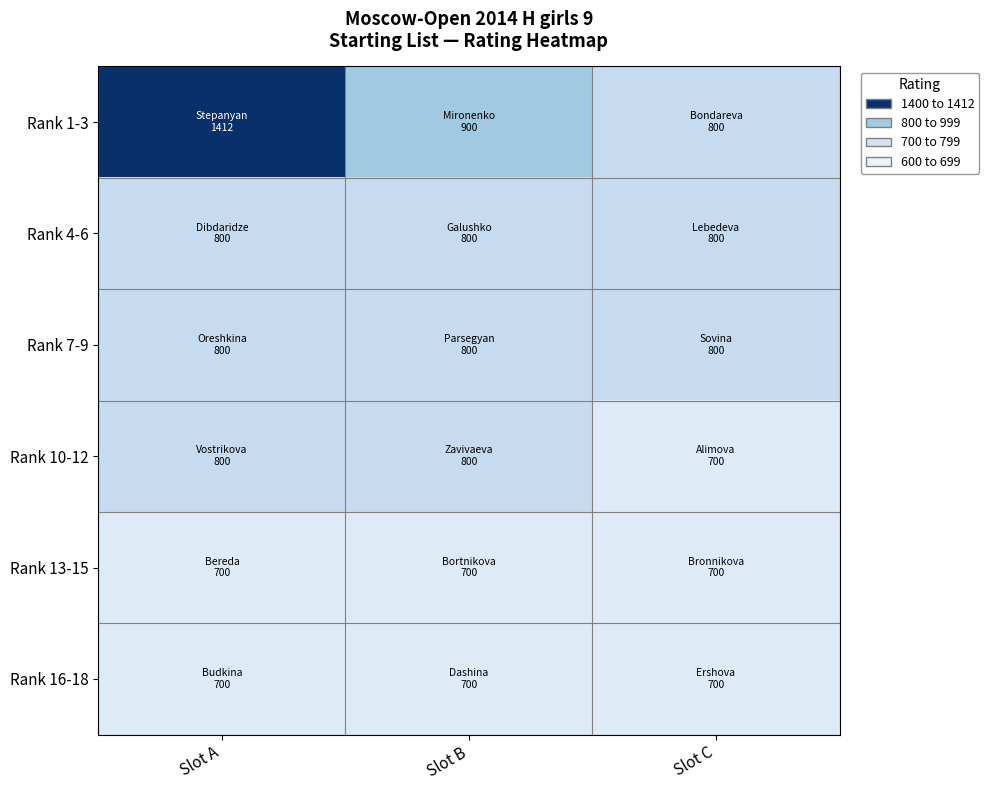

Which has a higher value, Slot B or Slot A?

Slot A